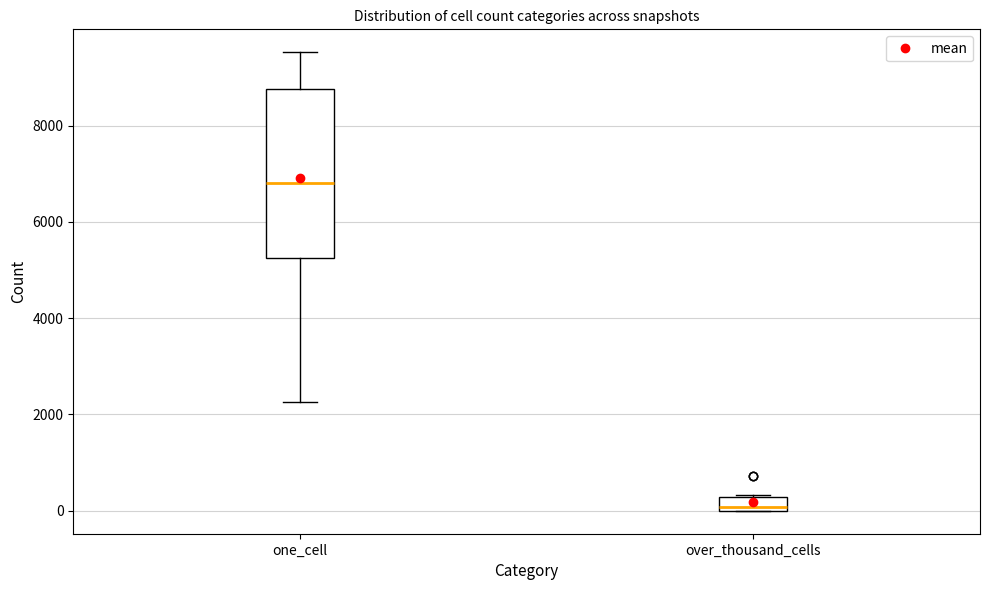

Where does the median line of the box for one_cell sit on the y-axis? The values are not printed on the chart, so give them approximately, as read against the axis.

6800